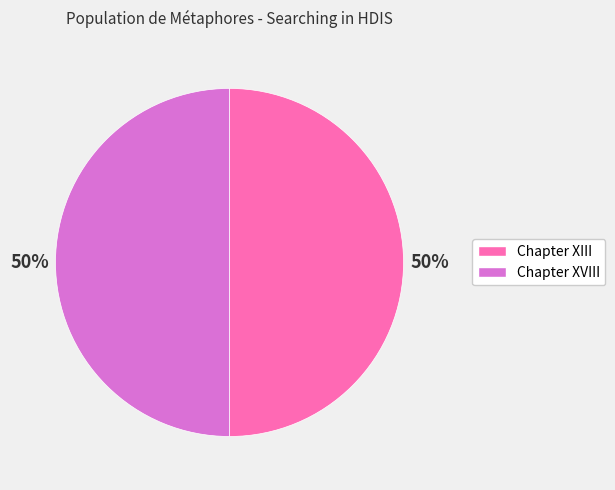

Do Chapter XVIII and Chapter XIII together represent more than half of the pie?

Yes